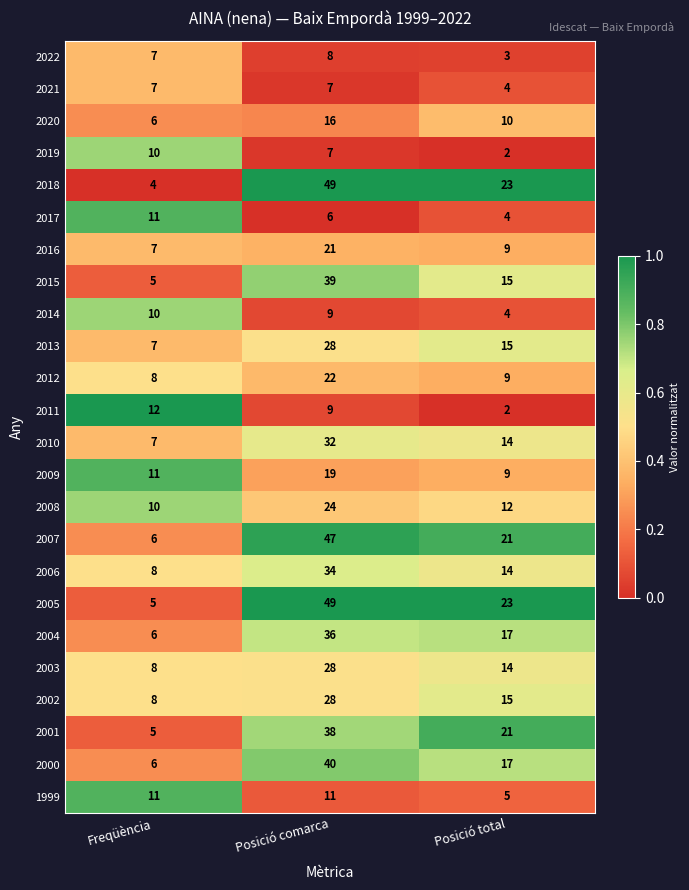

What is the total value across all series at Freqüència?

185